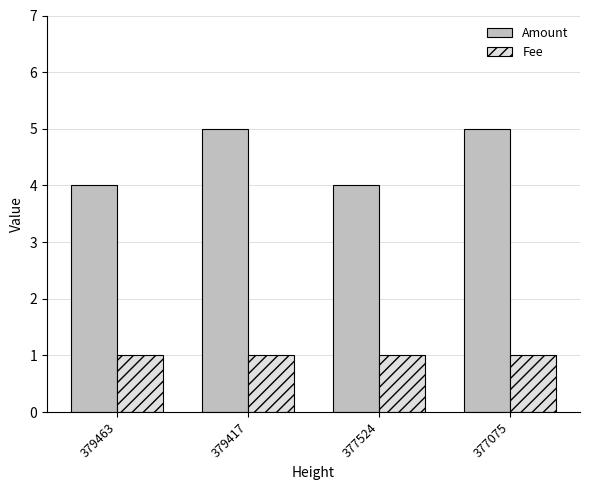

What is the value of the Amount bar at the 1st from the left?

4